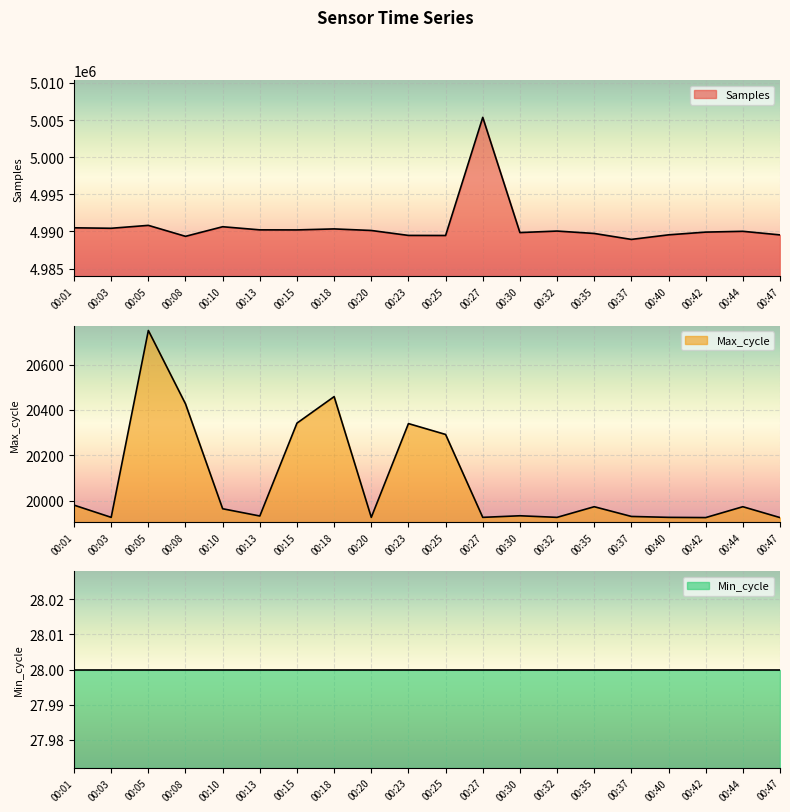

Is the value of Samples at 00:27 greater than the value of Max_cycle at 00:25?

Yes